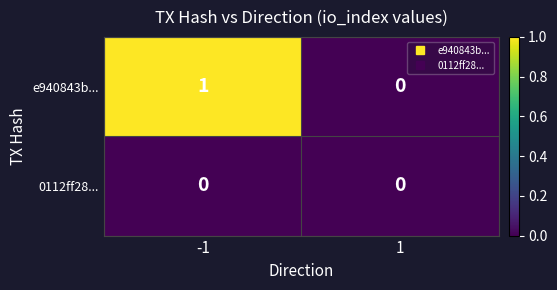

Reading left to right, list all the values displayed in this chart.

e940843b...: 1	0
0112ff28...: 0	0